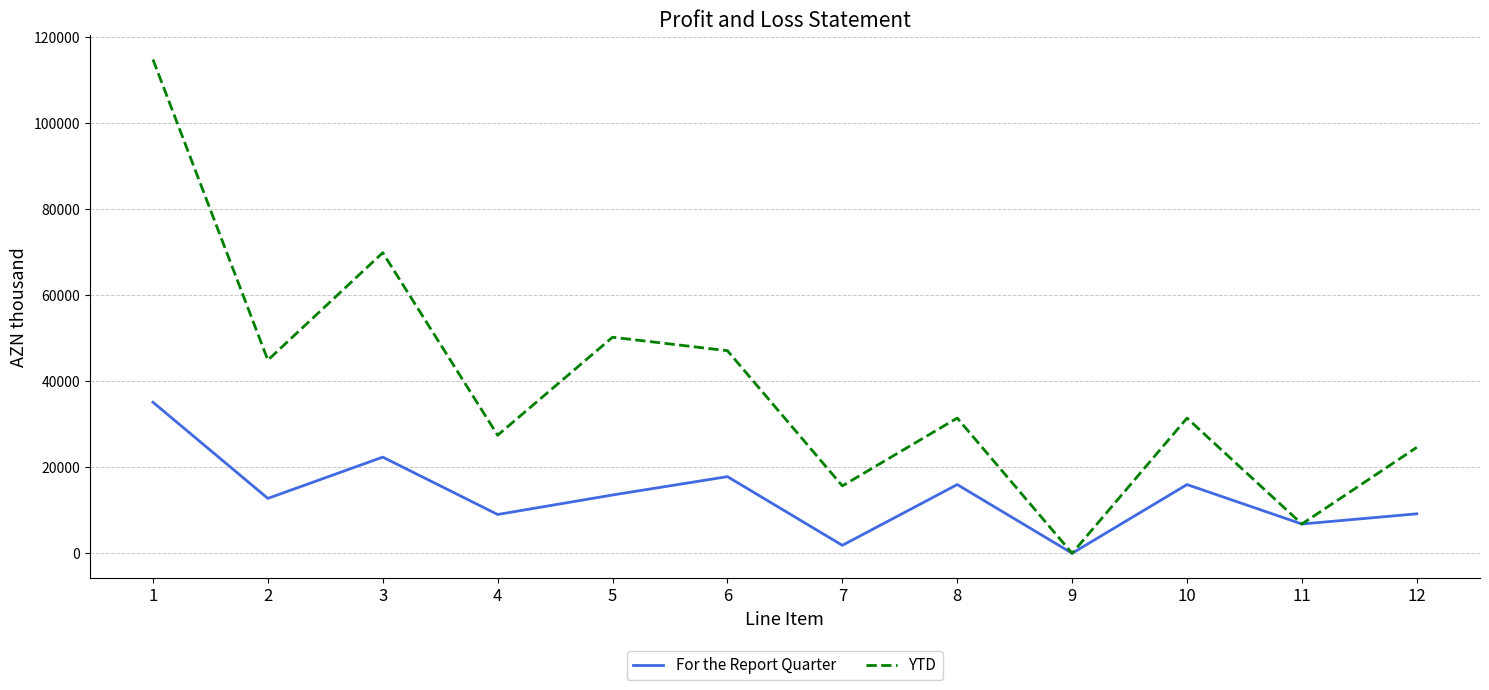

What is the average value of the YTD series?

38678.3